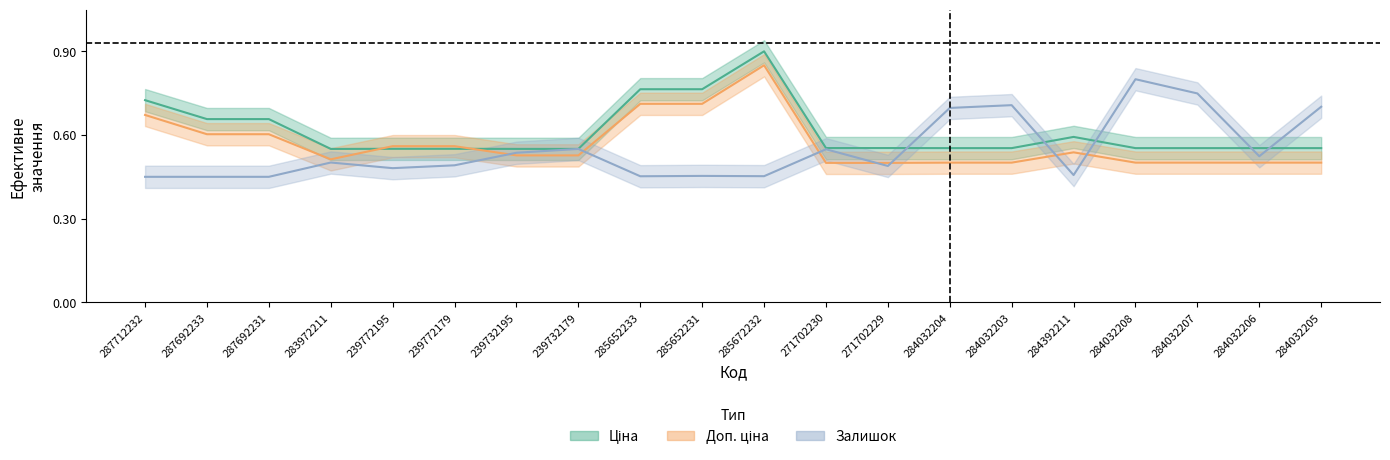

The Доп. ціна series shows 0.5 at 284032203. True or false?

True